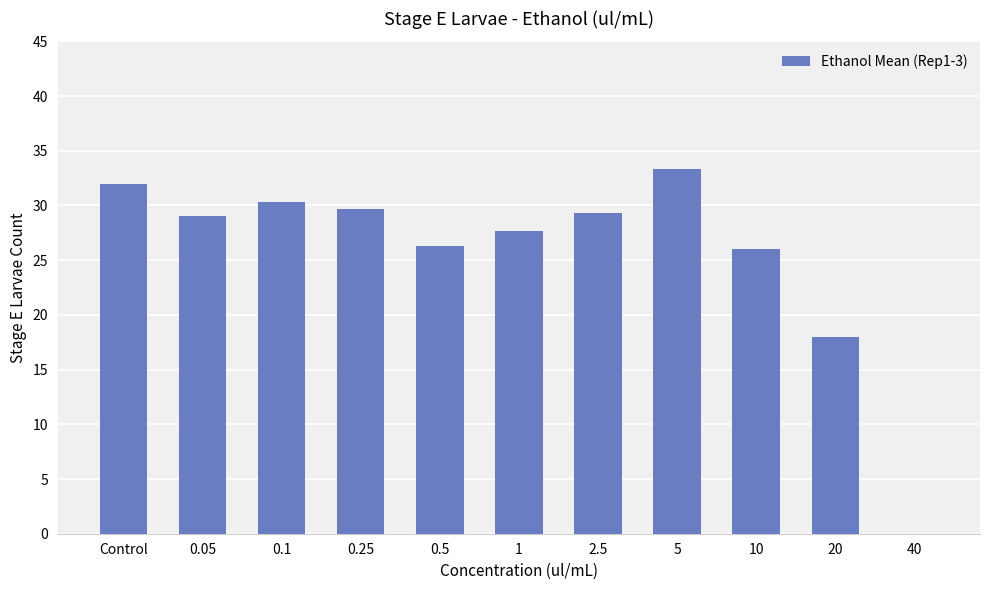

What is the sum of all values?

281.7